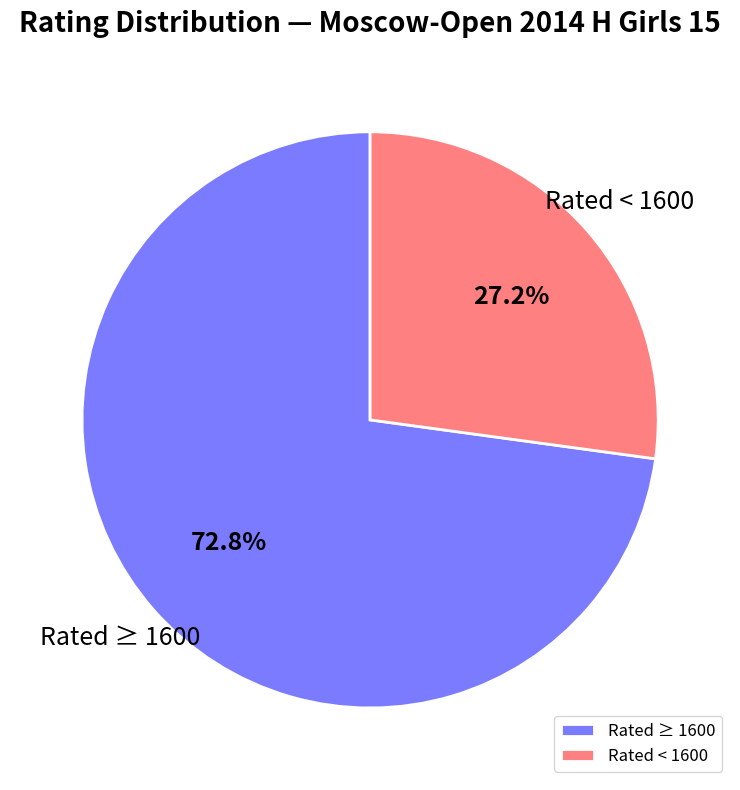

How many slices are in this pie chart?

2